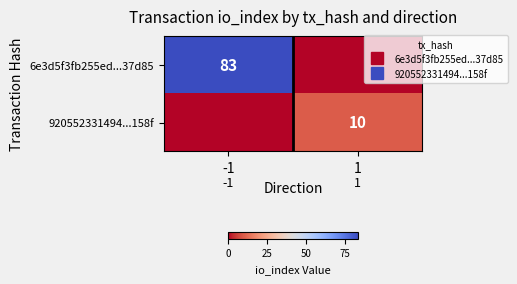

Rank the series by their maximum value, from lowest to highest.

920552331494...158f, 6e3d5f3fb255ed...37d85